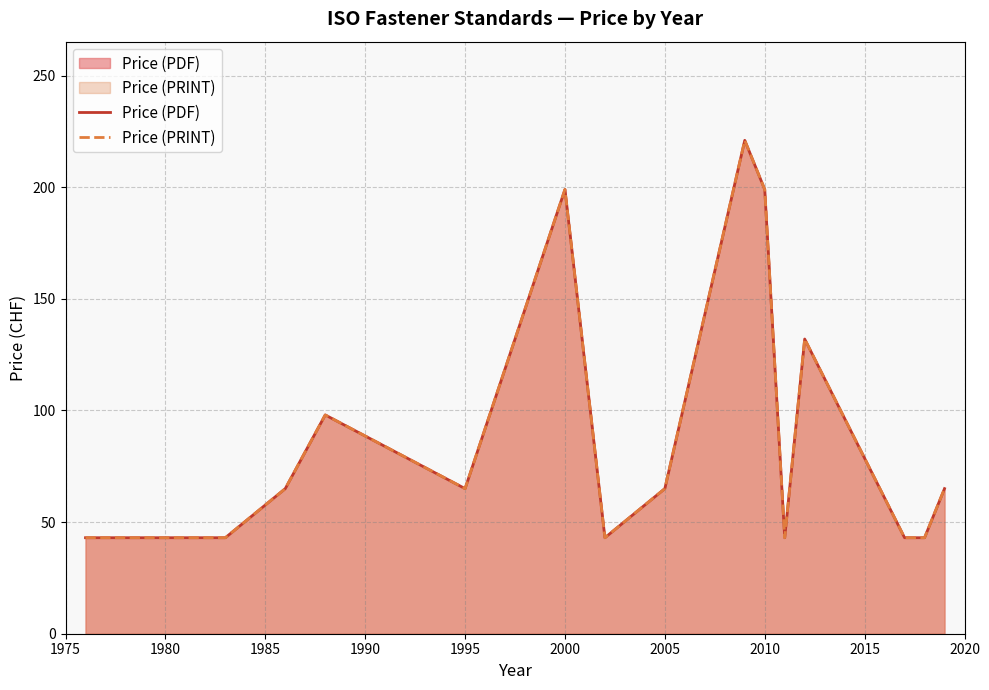

At which category does Price (PRINT) reach its first local valley?

1995